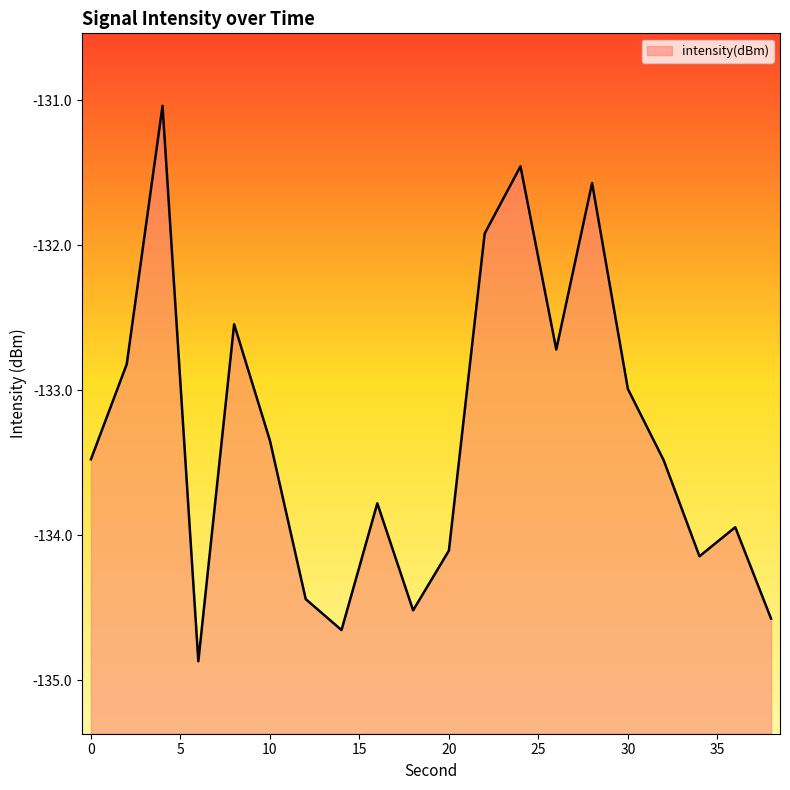

What is the approximate value at 32?

-133.5